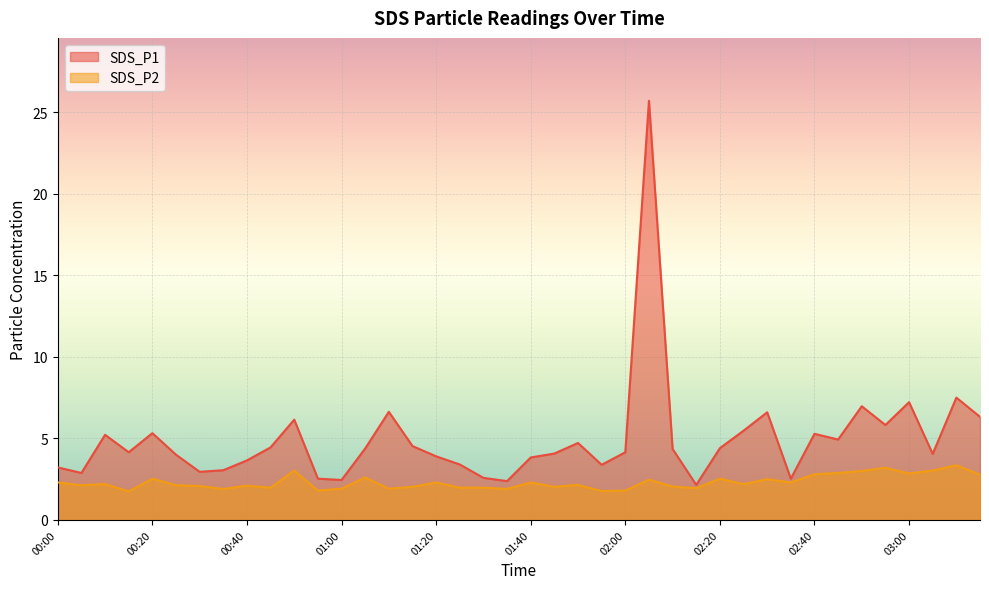

What is the total value across all series at 00:30?

5.0